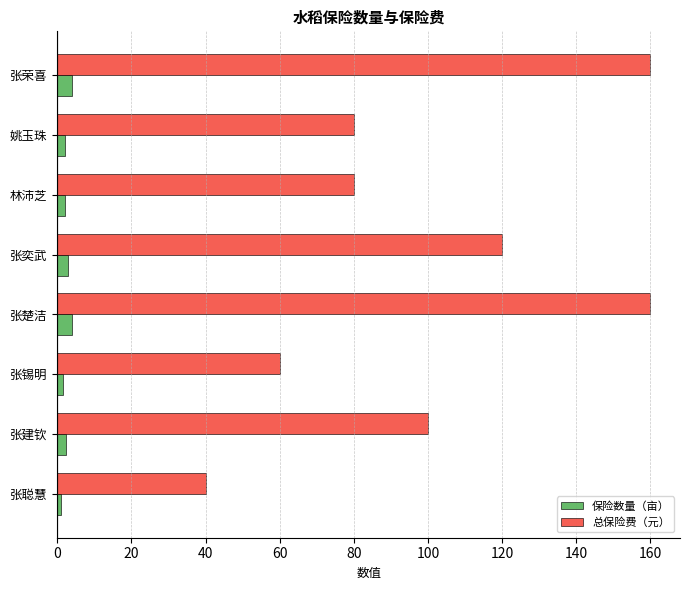

The 保险数量（亩） series shows 4.0 at 张楚洁. True or false?

True